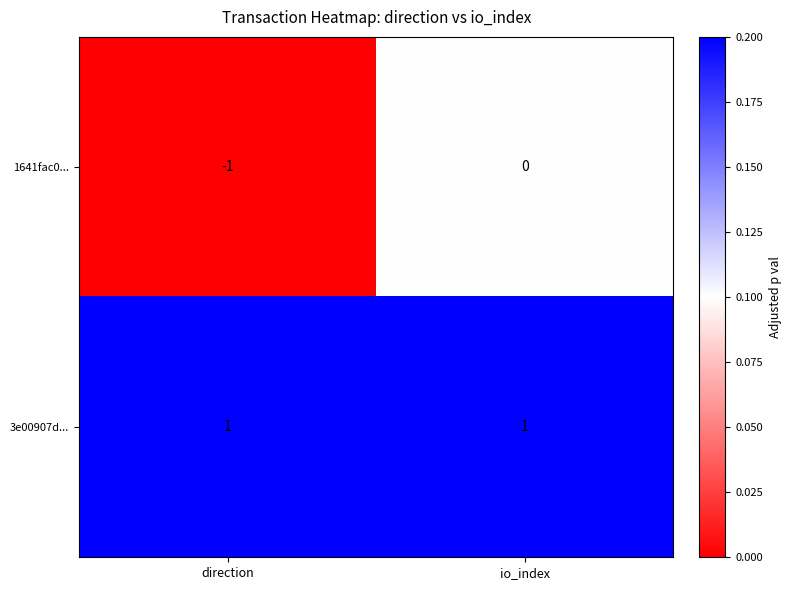

At which label does 1641fac0... reach its minimum?

direction